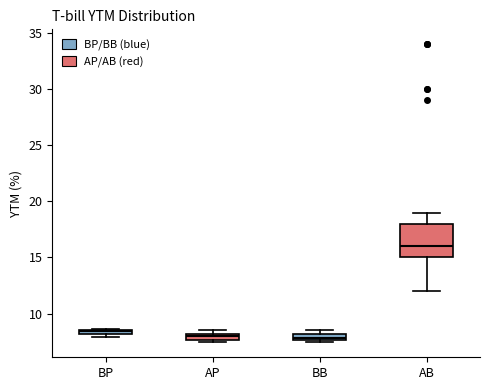

Where does the upper whisker of the box for AB end on the y-axis? The values are not printed on the chart, so give them approximately, as read against the axis.

19.0